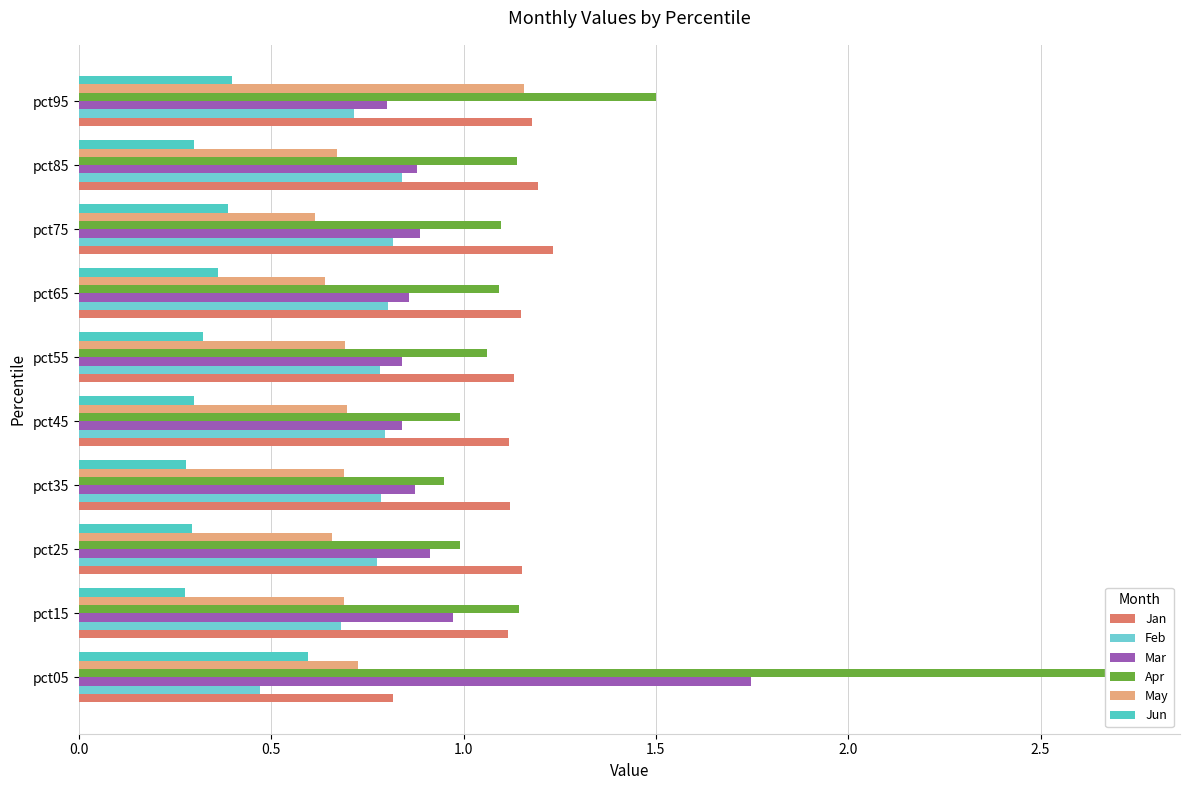

Does the chart contain stacked bars?

No